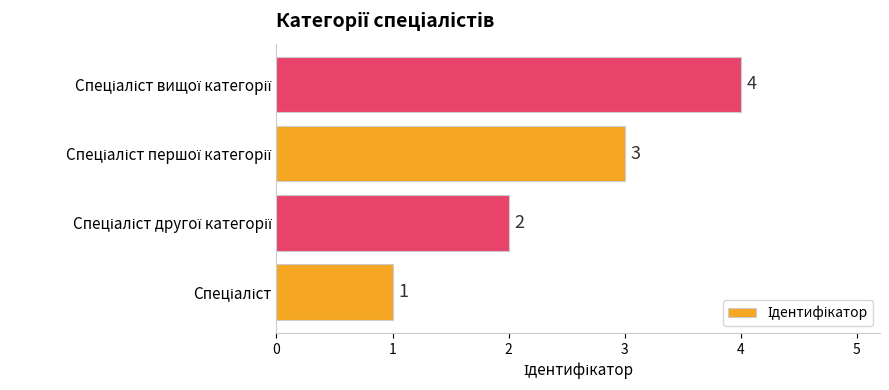

How many values are between 2 and 4?

3